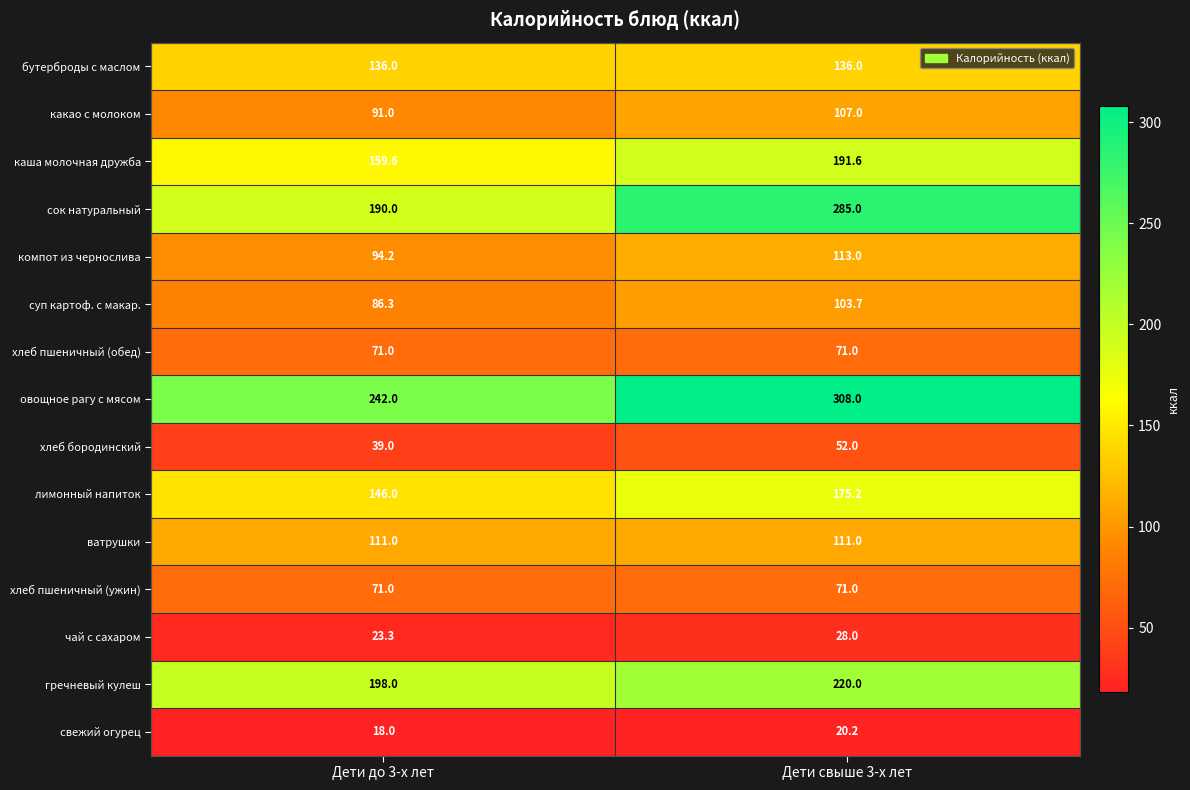

Between Дети до 3-х лет and Дети свыше 3-х лет, which series saw the biggest shift?

сок натуральный